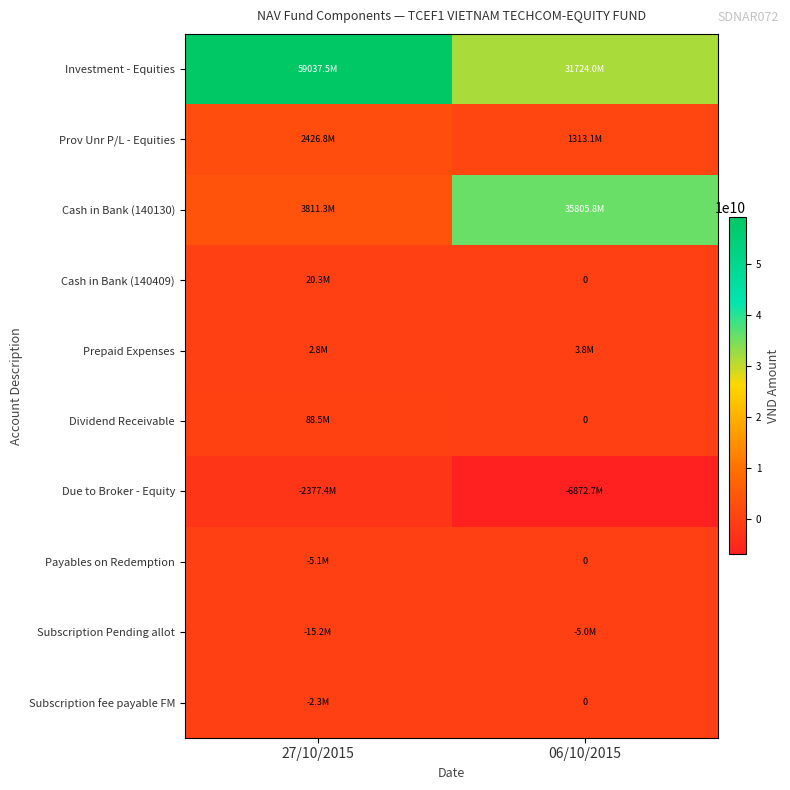

Is the value of Dividend Receivable at 27/10/2015 greater than the value of Due to Broker - Equity at 27/10/2015?

Yes